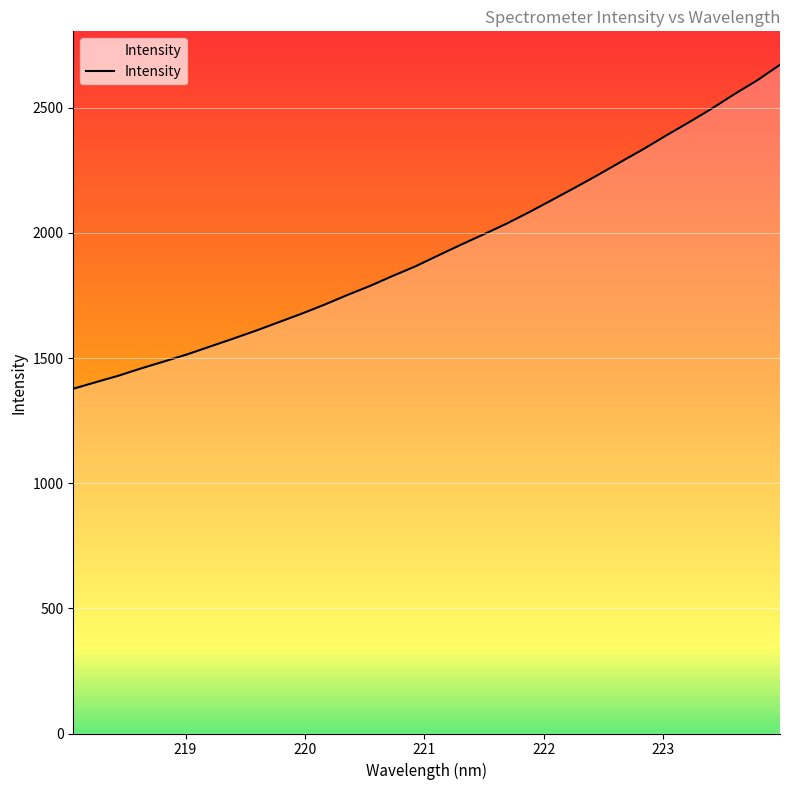

What is the highest value of the Intensity series?

2671.4